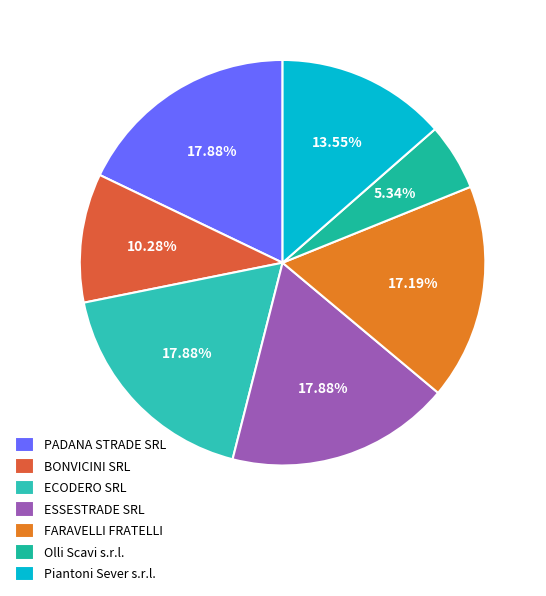

The PADANA STRADE SRL slice represents 18% of the pie. True or false?

True